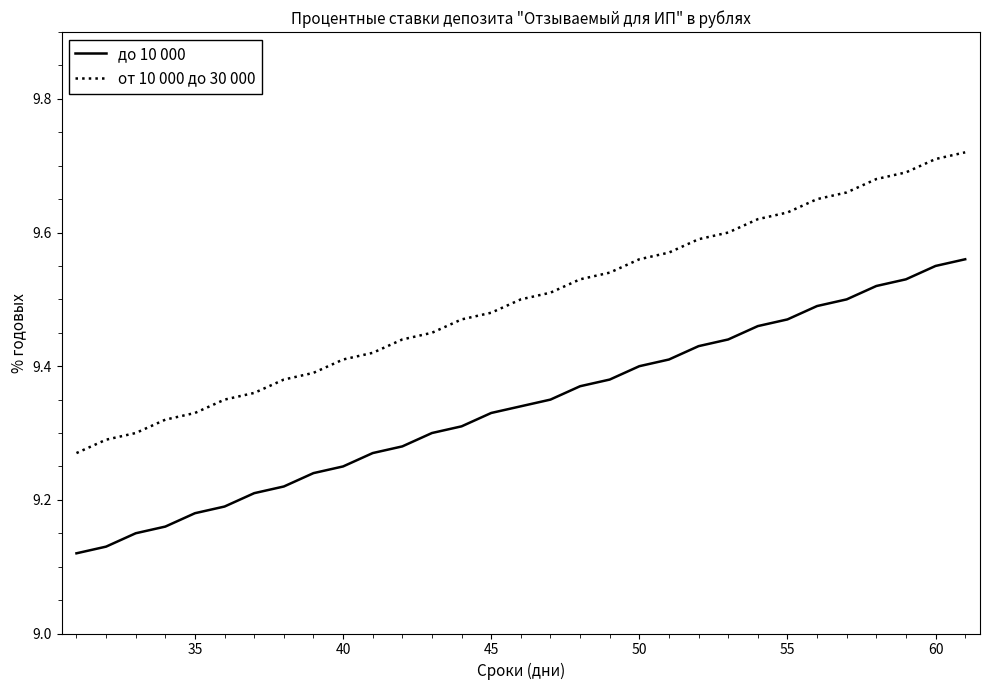

True or false: до 10 000 and от 10 000 до 30 000 intersect in this chart.

False